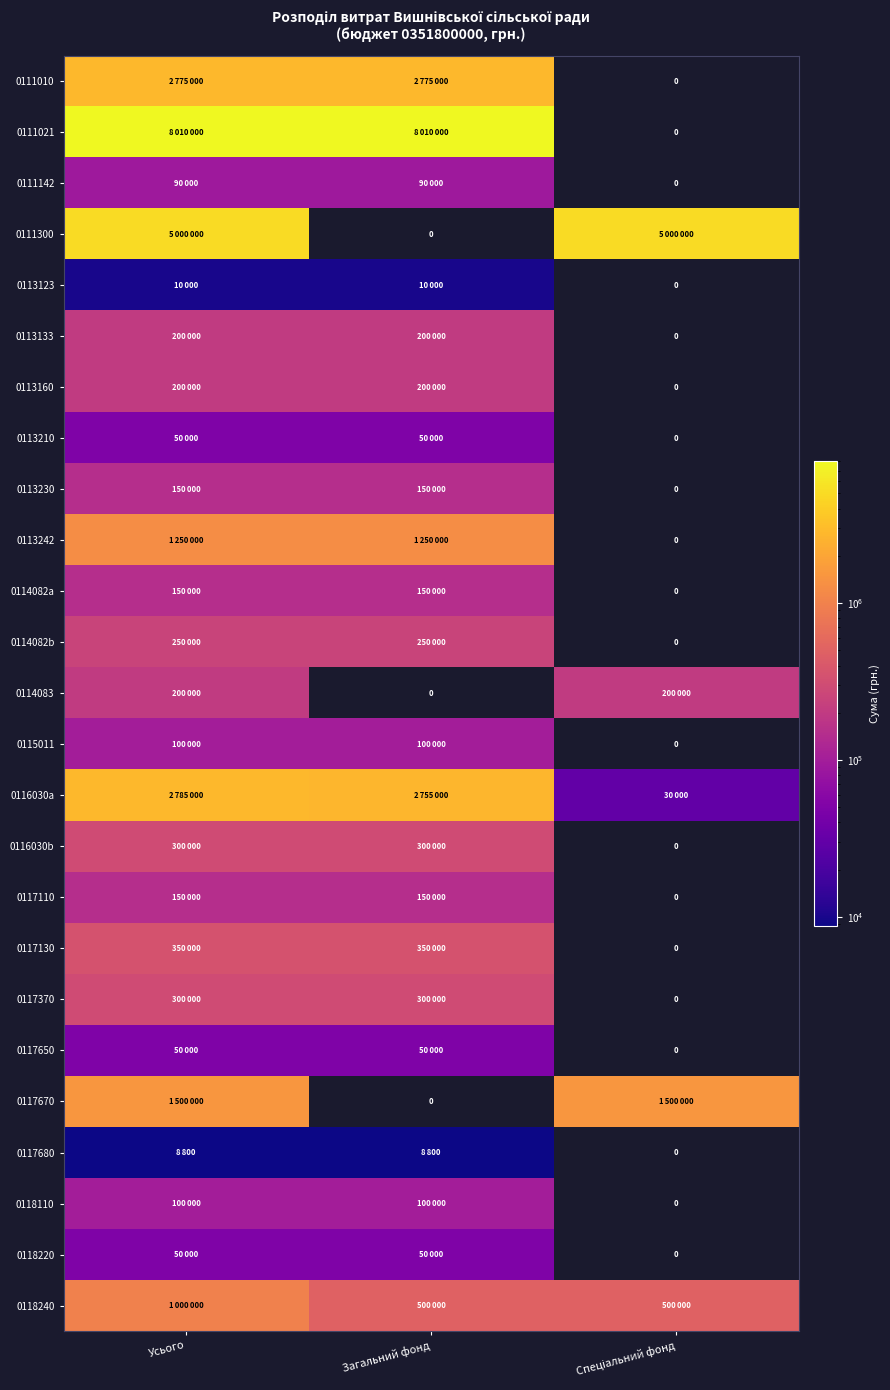

List the series in order of their peak value, lowest first.

0117680, 0113123, 0113210, 0117650, 0118220, 0111142, 0115011, 0118110, 0113230, 0114082a, 0117110, 0113133, 0113160, 0114083, 0114082b, 0116030b, 0117370, 0117130, 0118240, 0113242, 0117670, 0111010, 0116030a, 0111300, 0111021